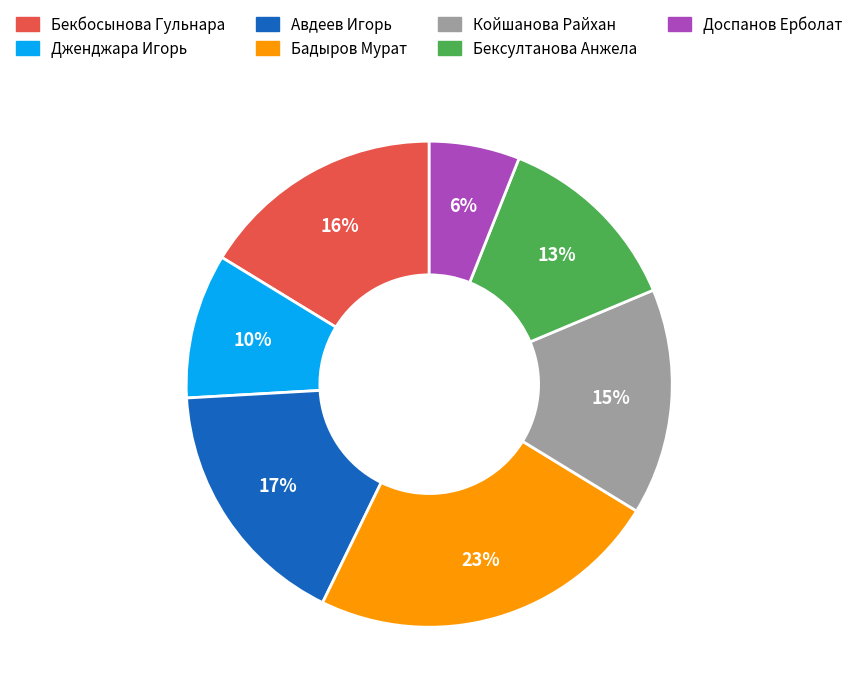

Is there a majority slice in this chart?

No